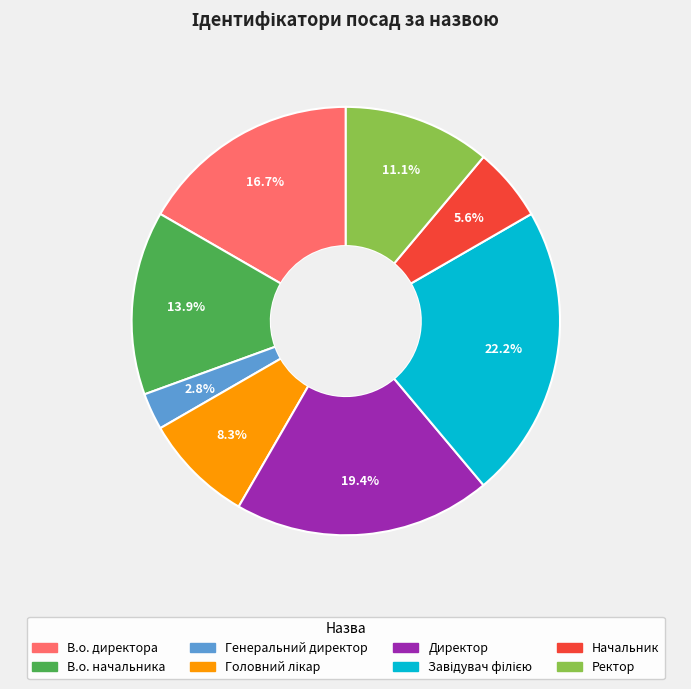

Combined, do В.о. директора and Начальник account for over 50%?

No